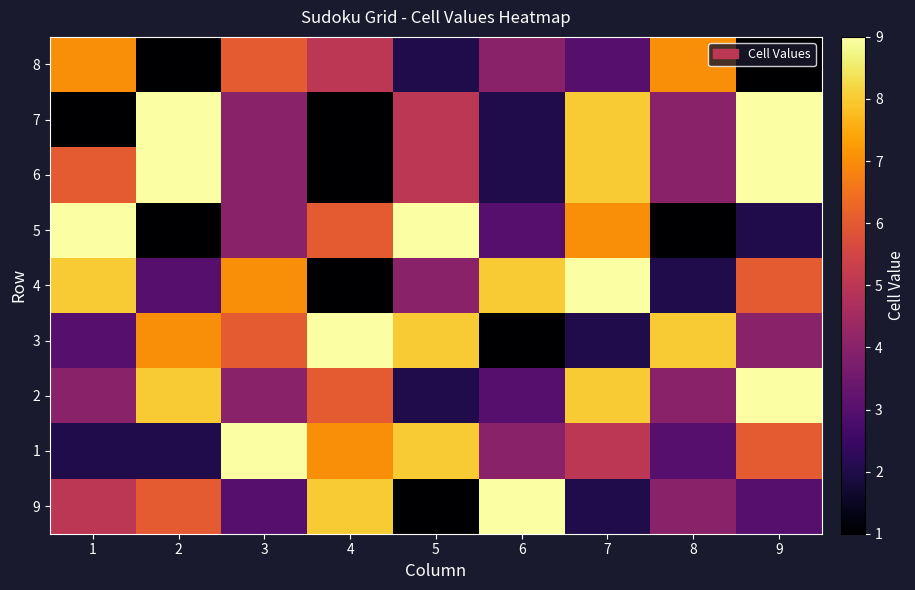

What is the spread (max minus min) of values at 9?

8